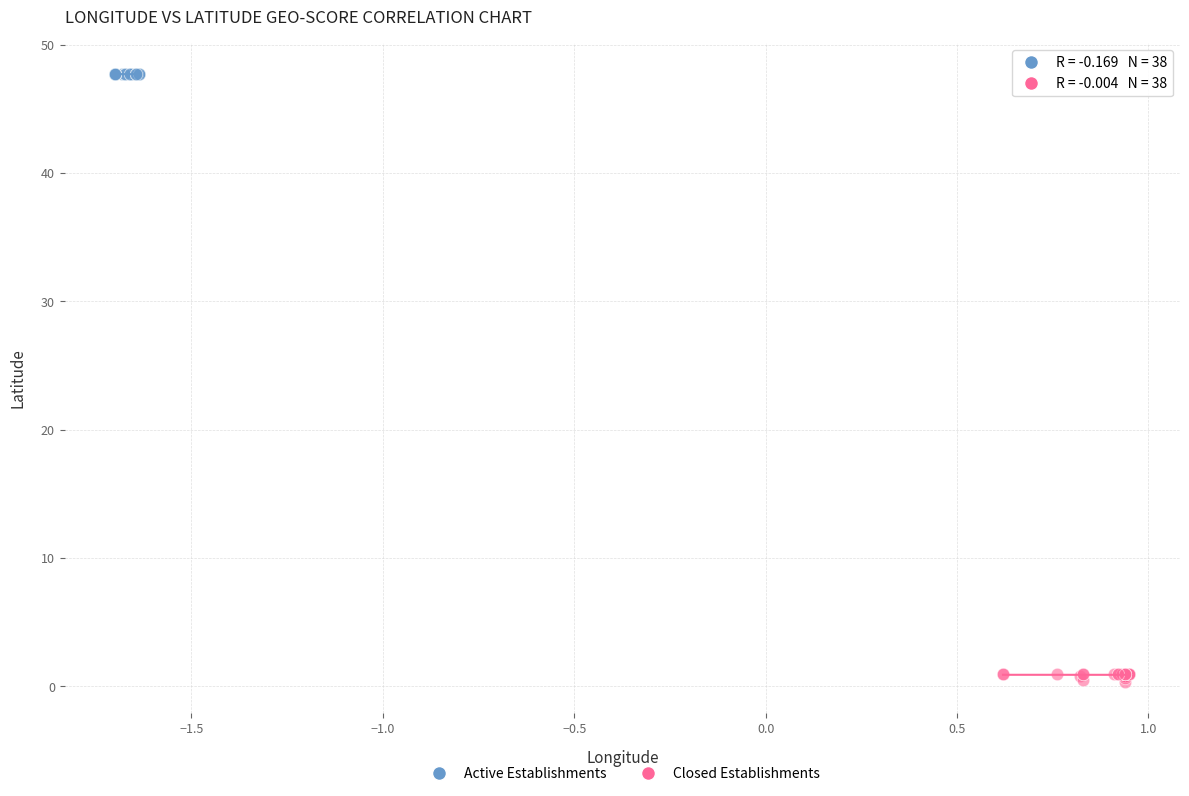

Which series reaches the minimum Y coordinate?

Closed Establishments